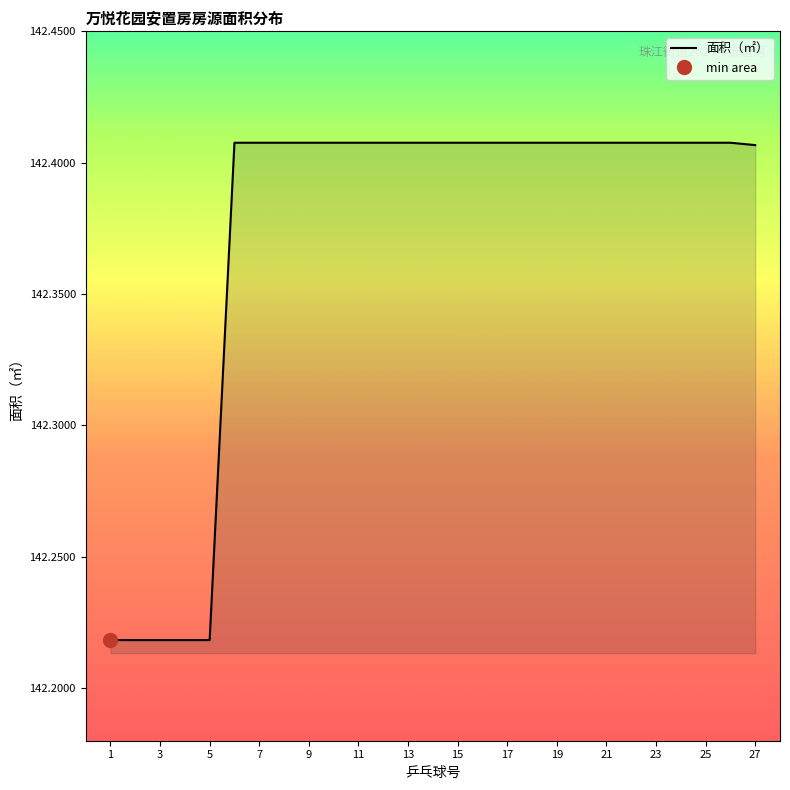

Which label corresponds to the largest value in the chart?

11